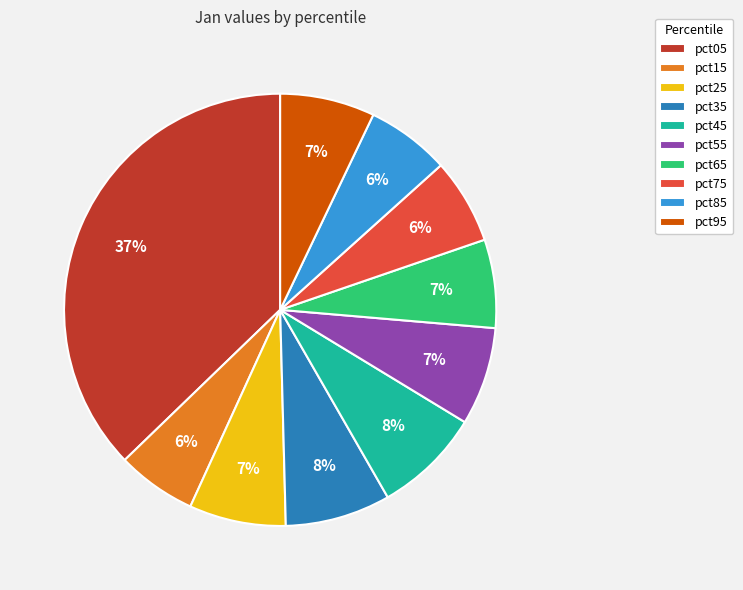

Which slice is the largest?

pct05